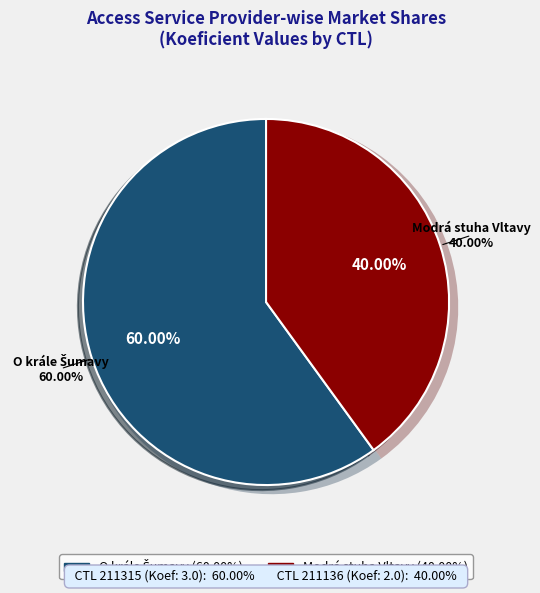

How much of the chart is everything except 211315?

40.0%